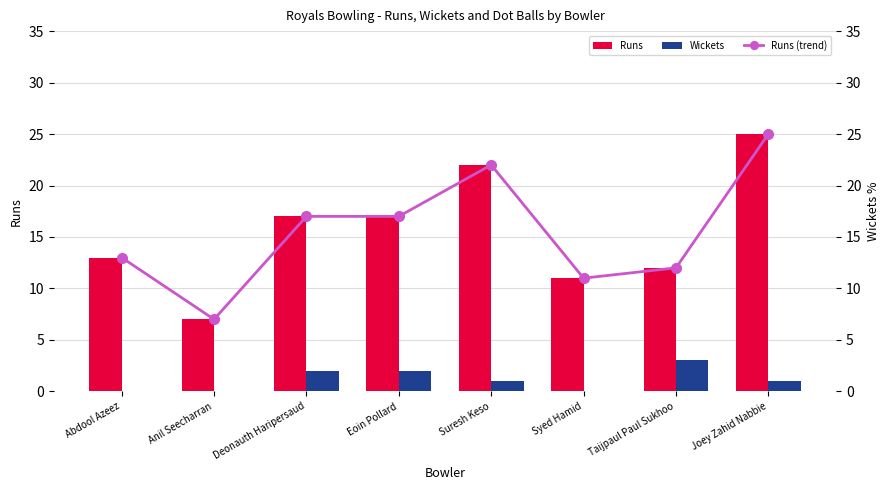

What is the difference between the second highest and second lowest values in the Runs (trend) series?

11